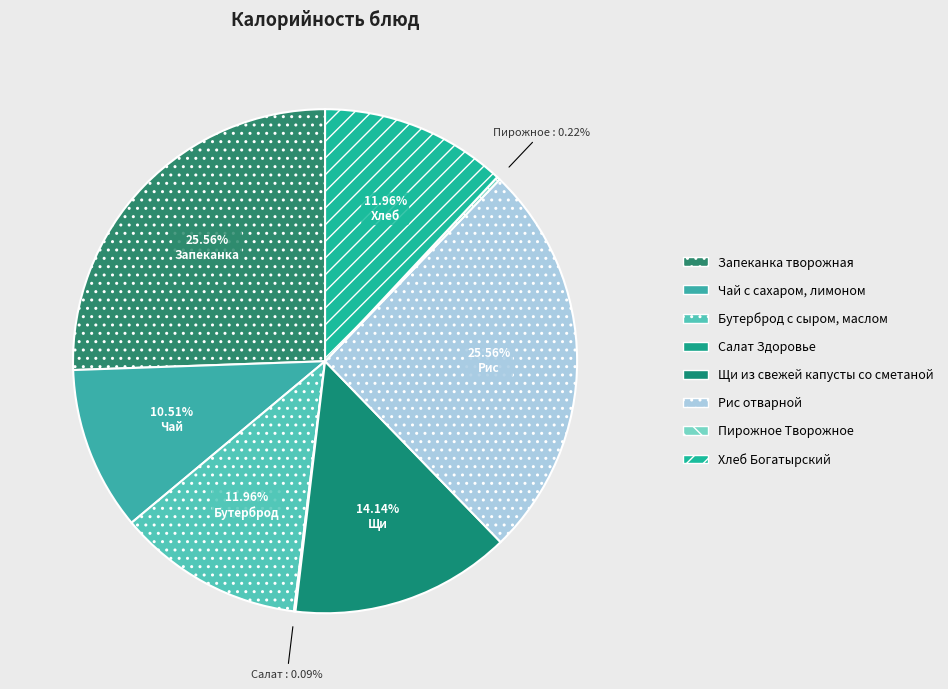

What percentage is NOT represented by Пирожное Творожное?

99.8%